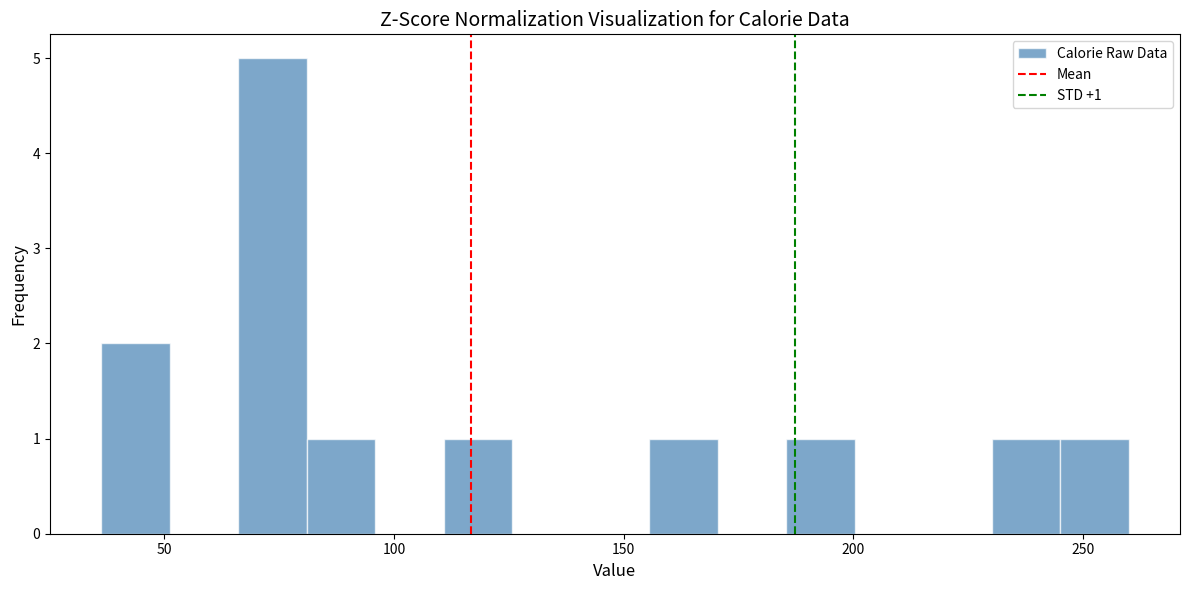

Read against the x-axis, roughly where is the centre of the tallest bar?

75